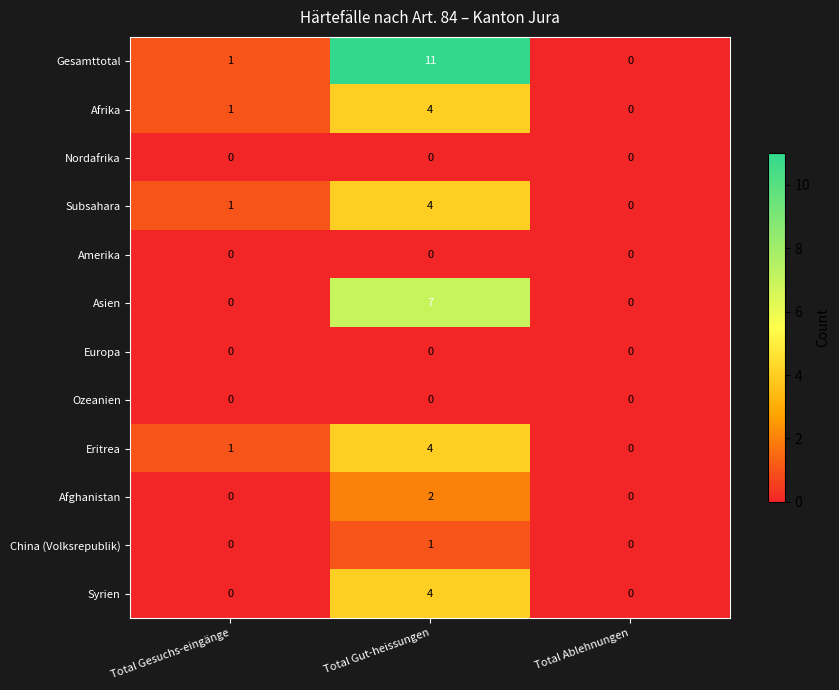

True or false: Syrien has a value of 6 at Total Gut-heissungen.

False